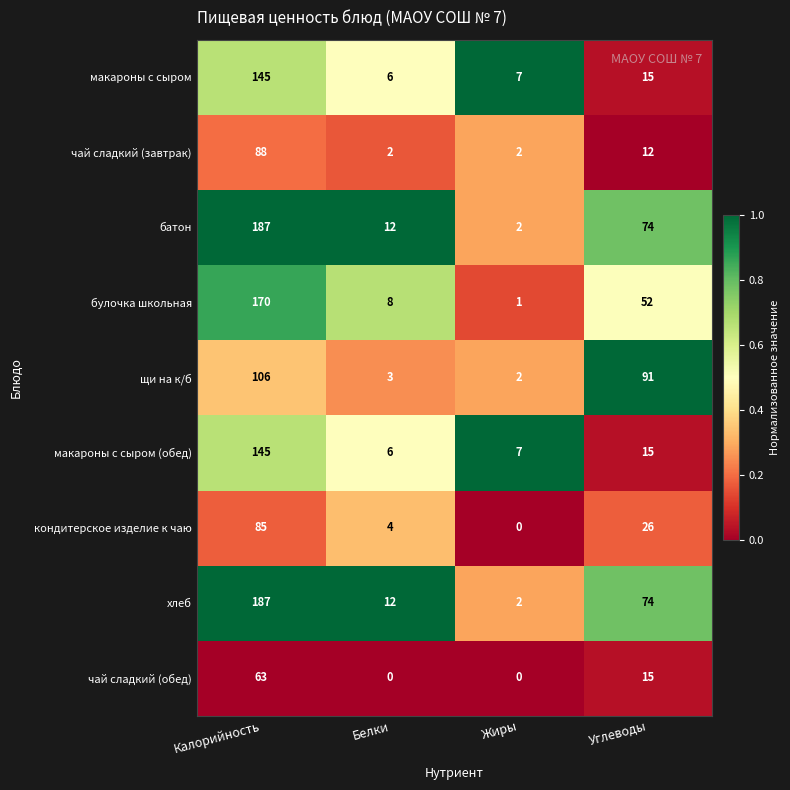

What is the difference between the maximum and minimum values in the чай сладкий (завтрак) series?

86